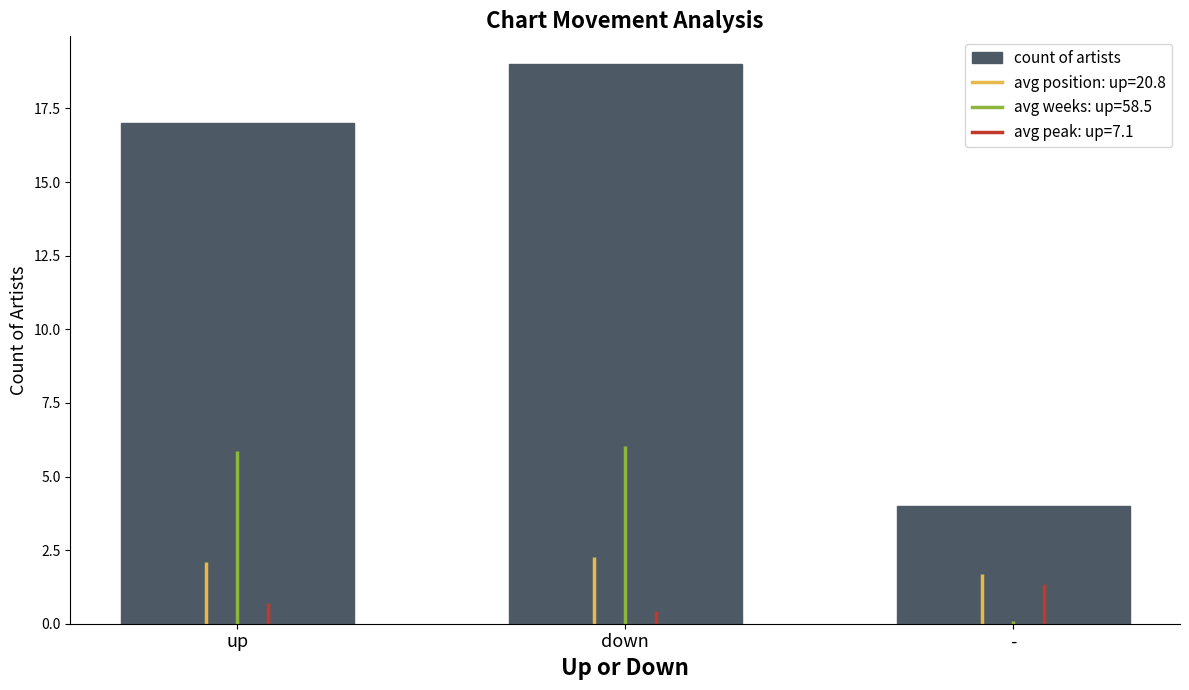

What is the value of the 2nd bar from the left?

19